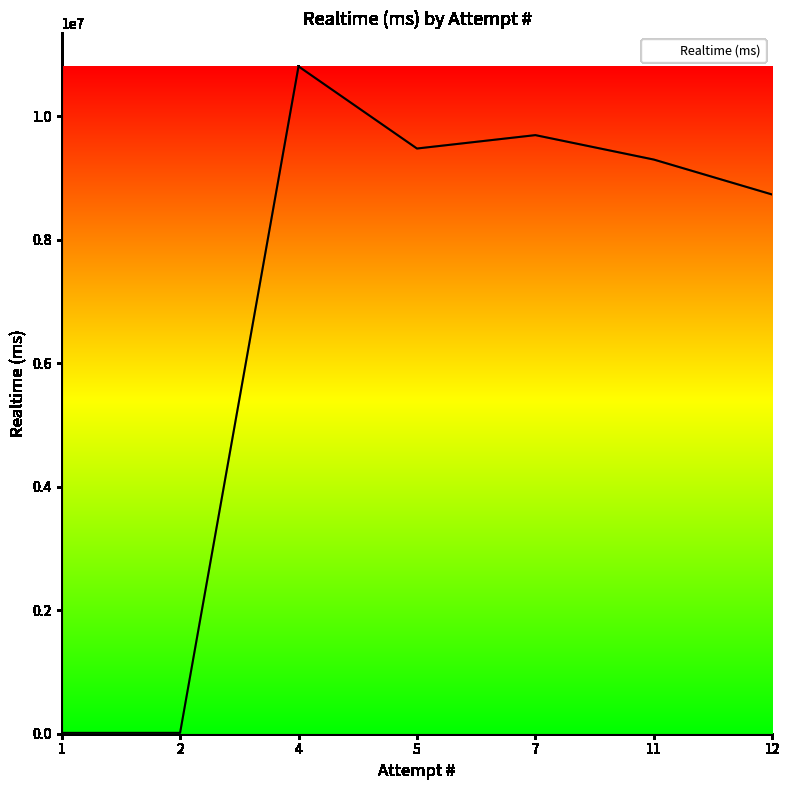

True or false: there are more than 2 points higher than both neighbors.

False